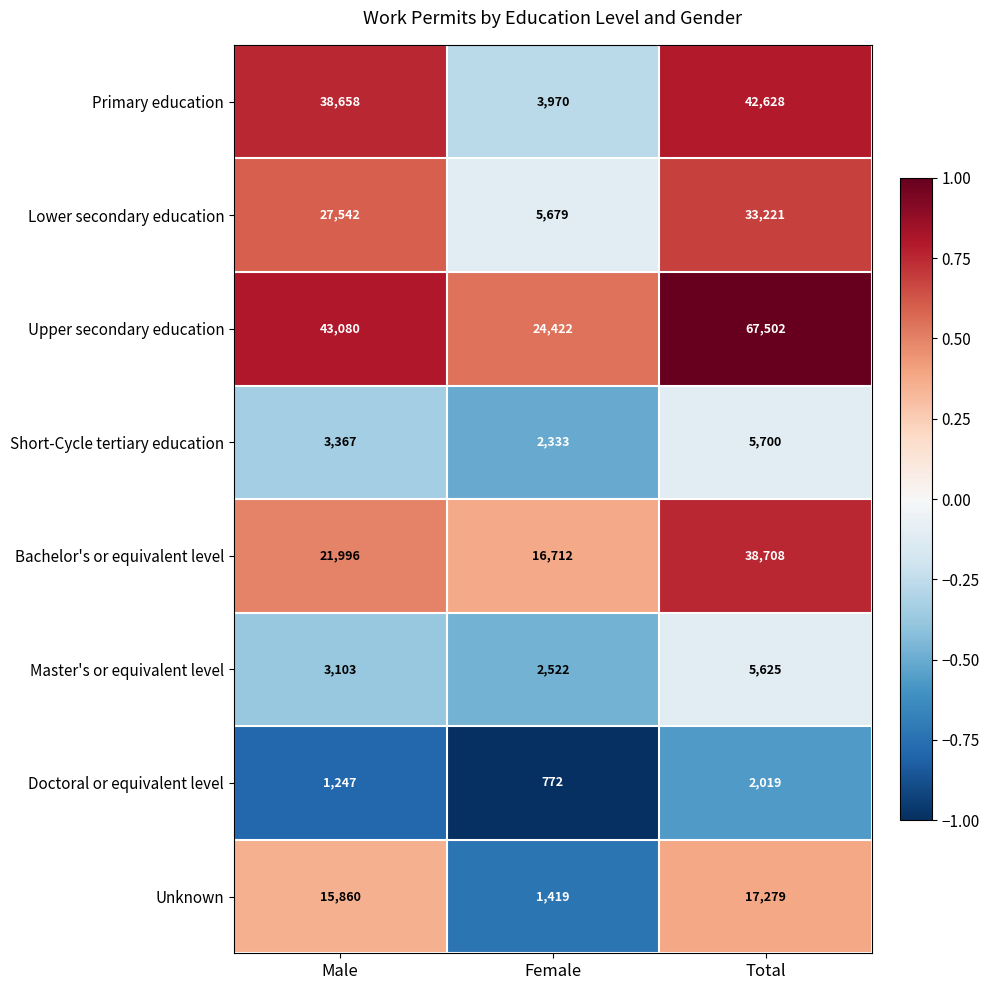

Reading left to right, extract all data points from this chart.

Primary education: Male=38658	Female=3970	Total=42628
Lower secondary education: Male=27542	Female=5679	Total=33221
Upper secondary education: Male=43080	Female=24422	Total=67502
Short-Cycle tertiary education: Male=3367	Female=2333	Total=5700
Bachelor's or equivalent level: Male=21996	Female=16712	Total=38708
Master's or equivalent level: Male=3103	Female=2522	Total=5625
Doctoral or equivalent level: Male=1247	Female=772	Total=2019
Unknown: Male=15860	Female=1419	Total=17279